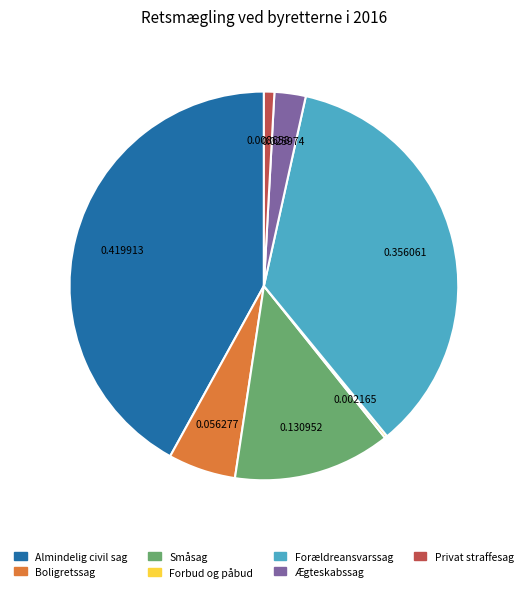

Which has a higher value, Ægteskabssag or Privat straffesag?

Ægteskabssag